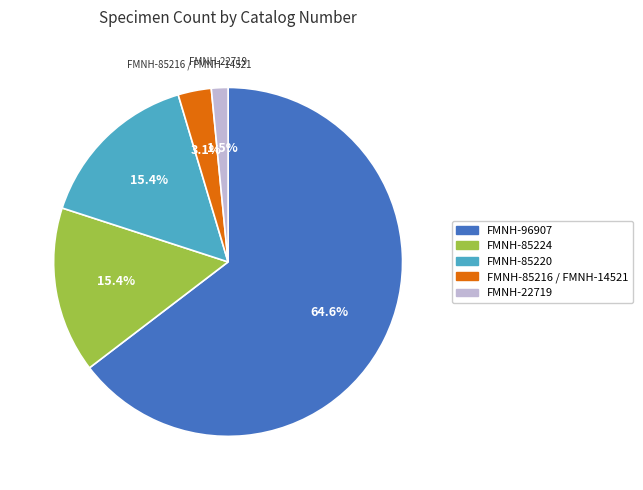

True or false: FMNH-85224 accounts for 15% of the total.

True